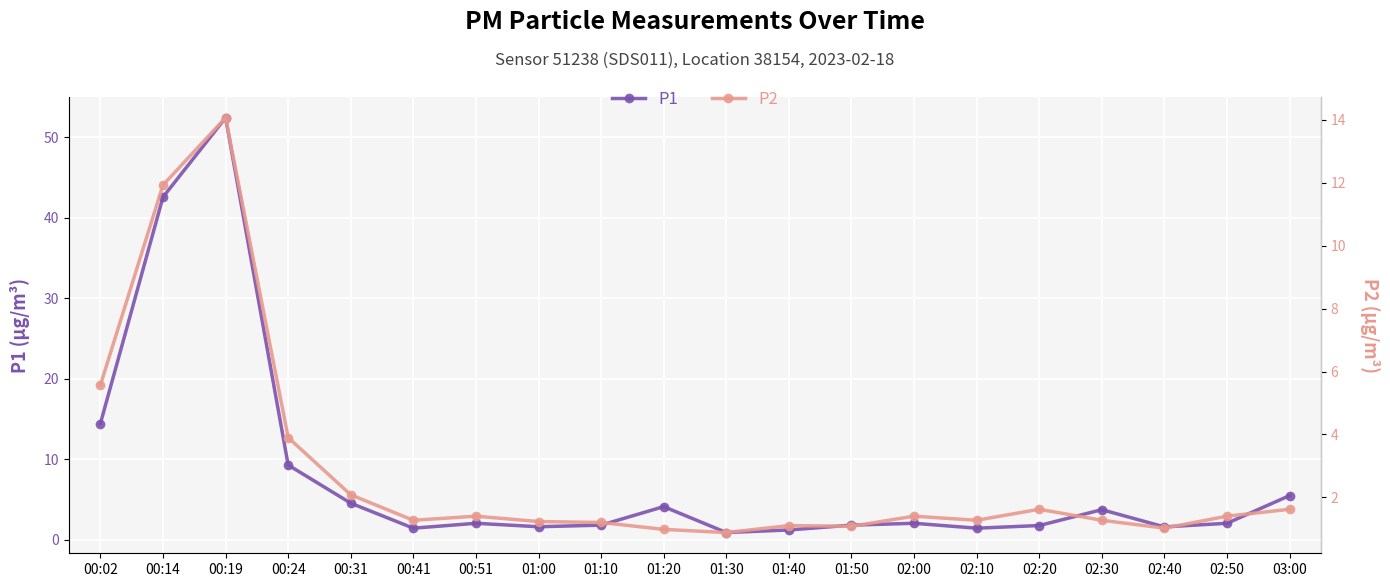

What is the total value across all series at 03:00?

7.1